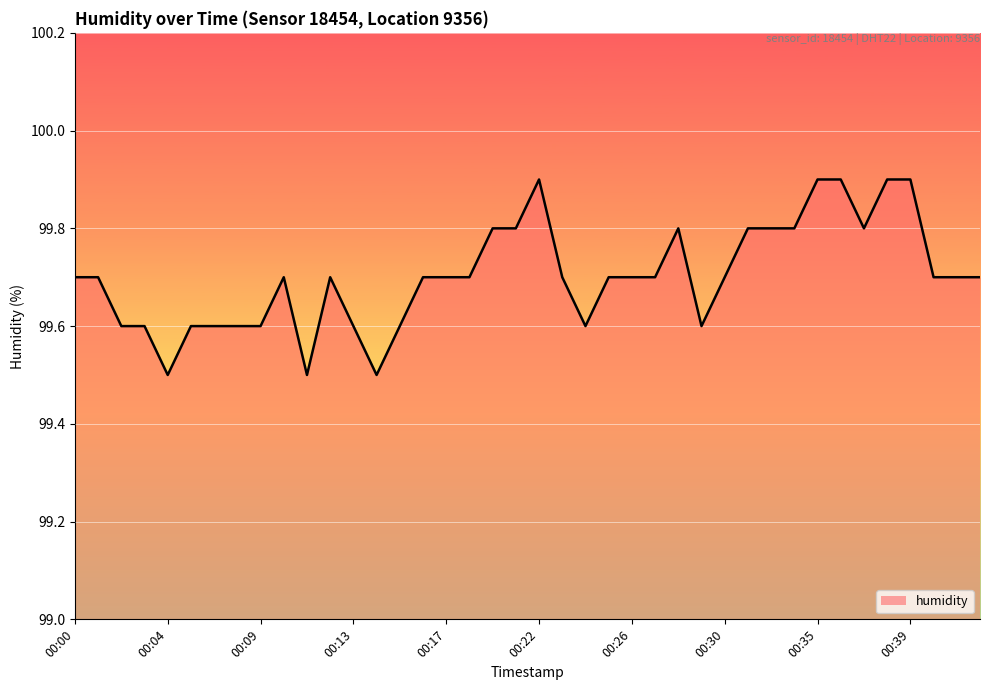

What is the difference between the maximum and minimum values?

0.4